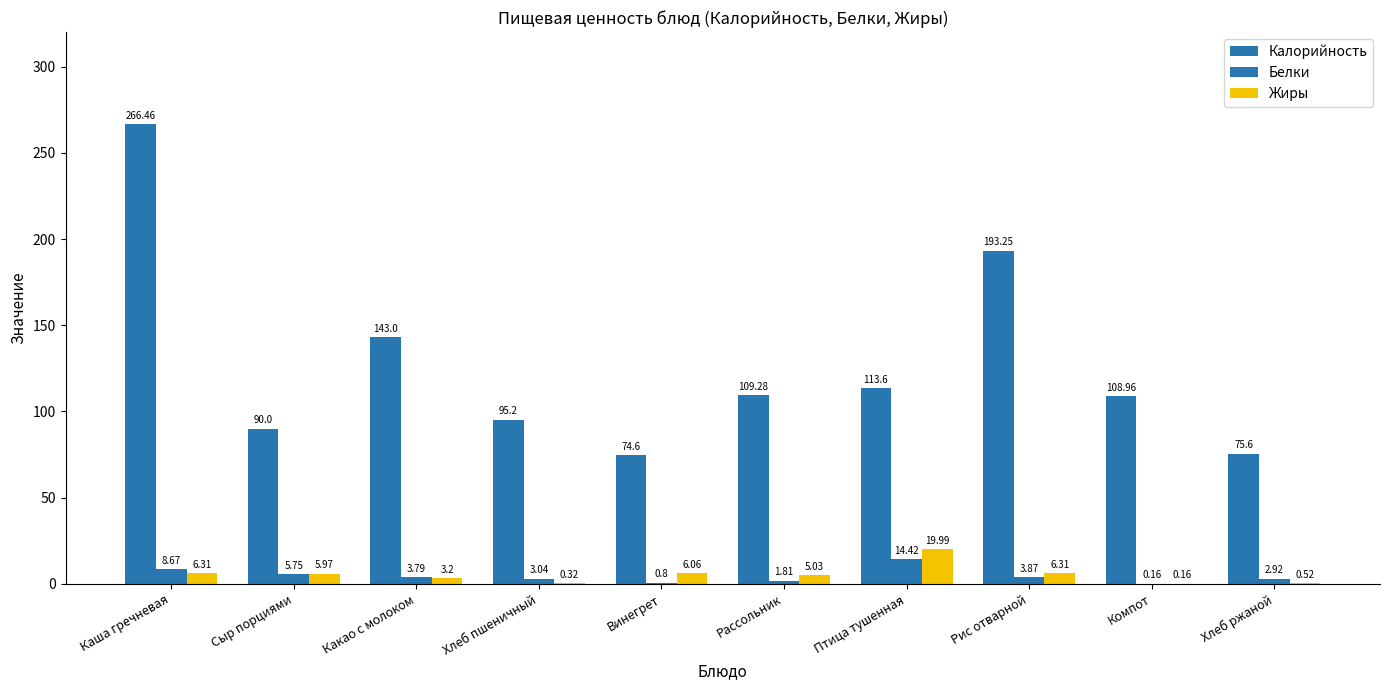

What is the total value across all series at Хлеб ржаной?

79.0